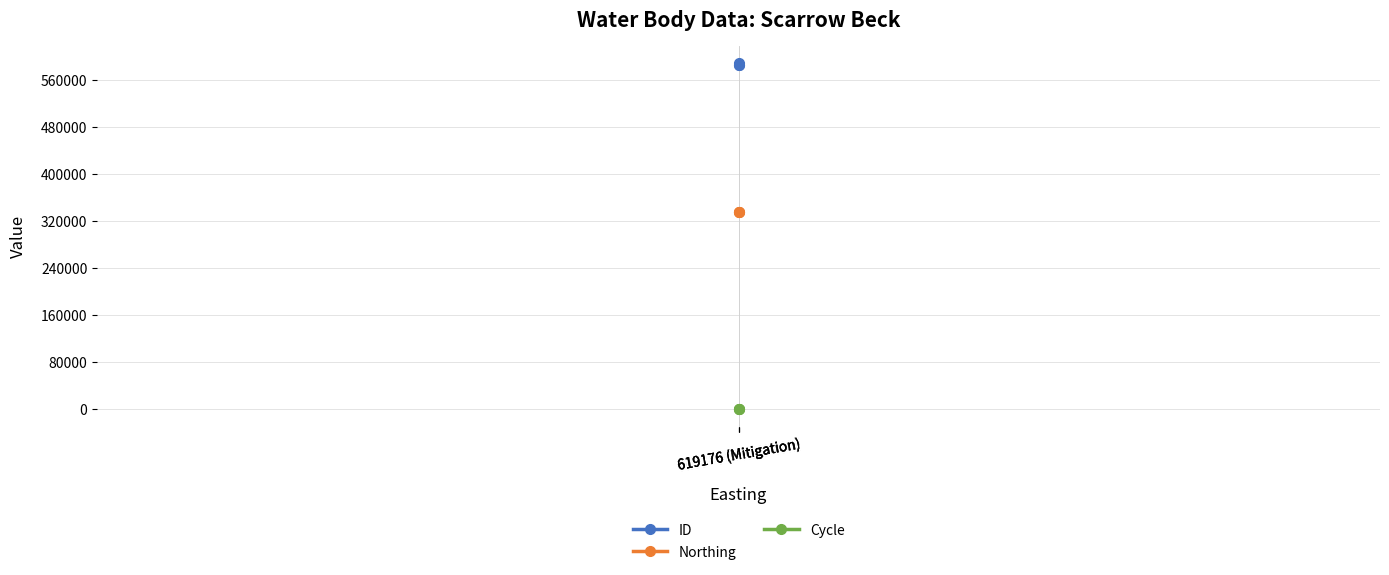

Is the value of ID at 619176 (Mitigation) greater than the value of Northing at 619176 (Mitigation)?

Yes